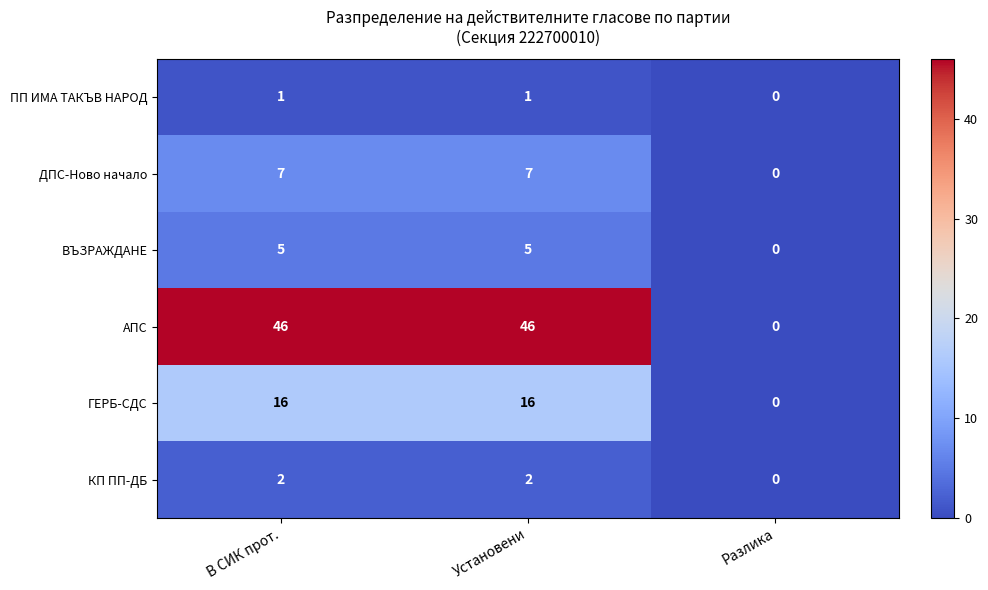

At В СИК прот., list the series in order from smallest to largest.

ПП ИМА ТАКЪВ НАРОД, КП ПП-ДБ, ВЪЗРАЖДАНЕ, ДПС-Ново начало, ГЕРБ-СДС, АПС